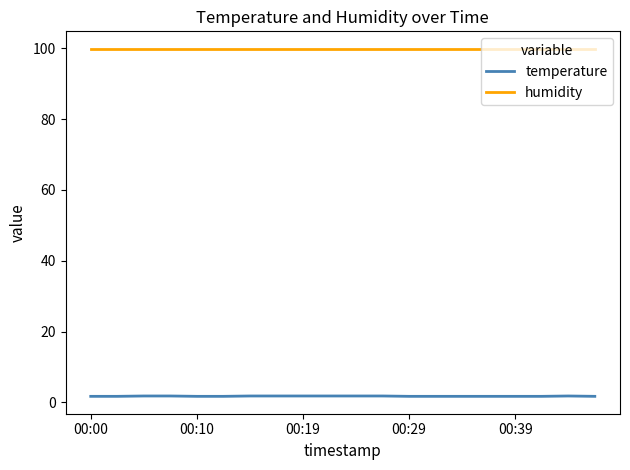

Which series has the largest total across all categories?

humidity